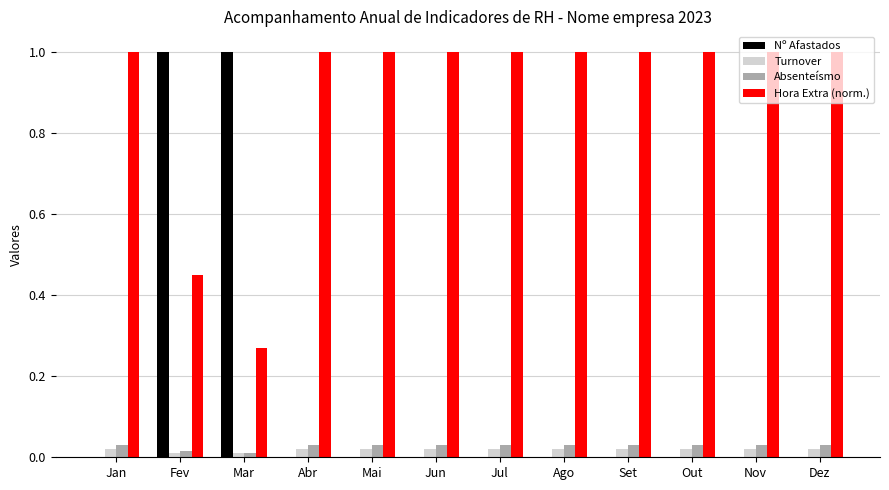

The Hora Extra (norm.) series shows 1.4 at Jul. True or false?

False